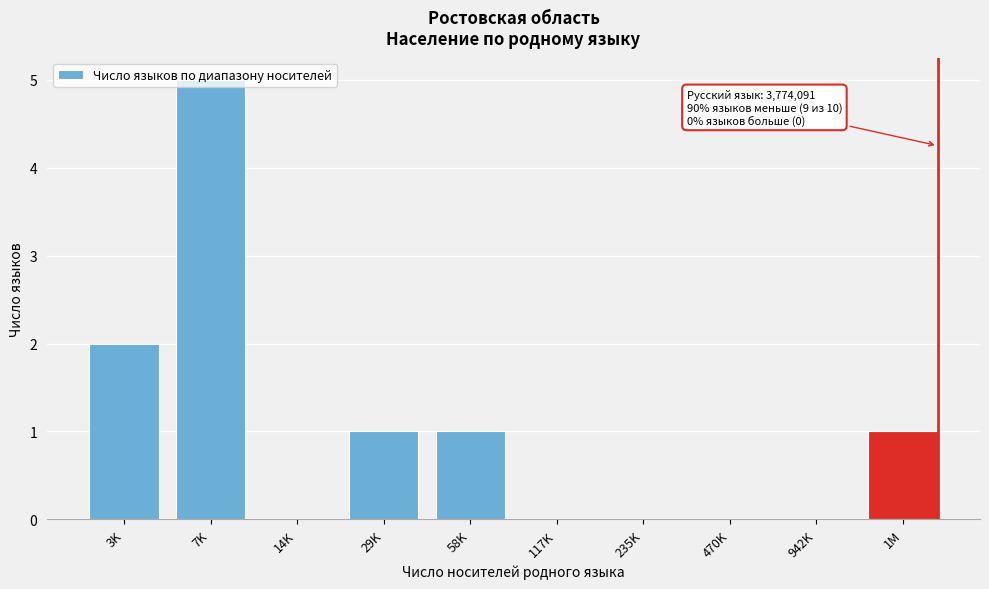

What is the sum of the values at 942K and 7K?

5